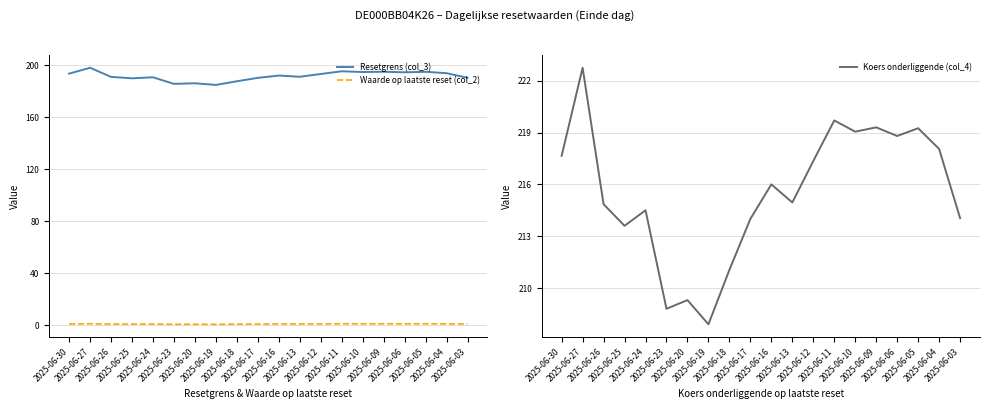

At which category does Koers onderliggende (col_4) reach its first local peak?

2025-06-27